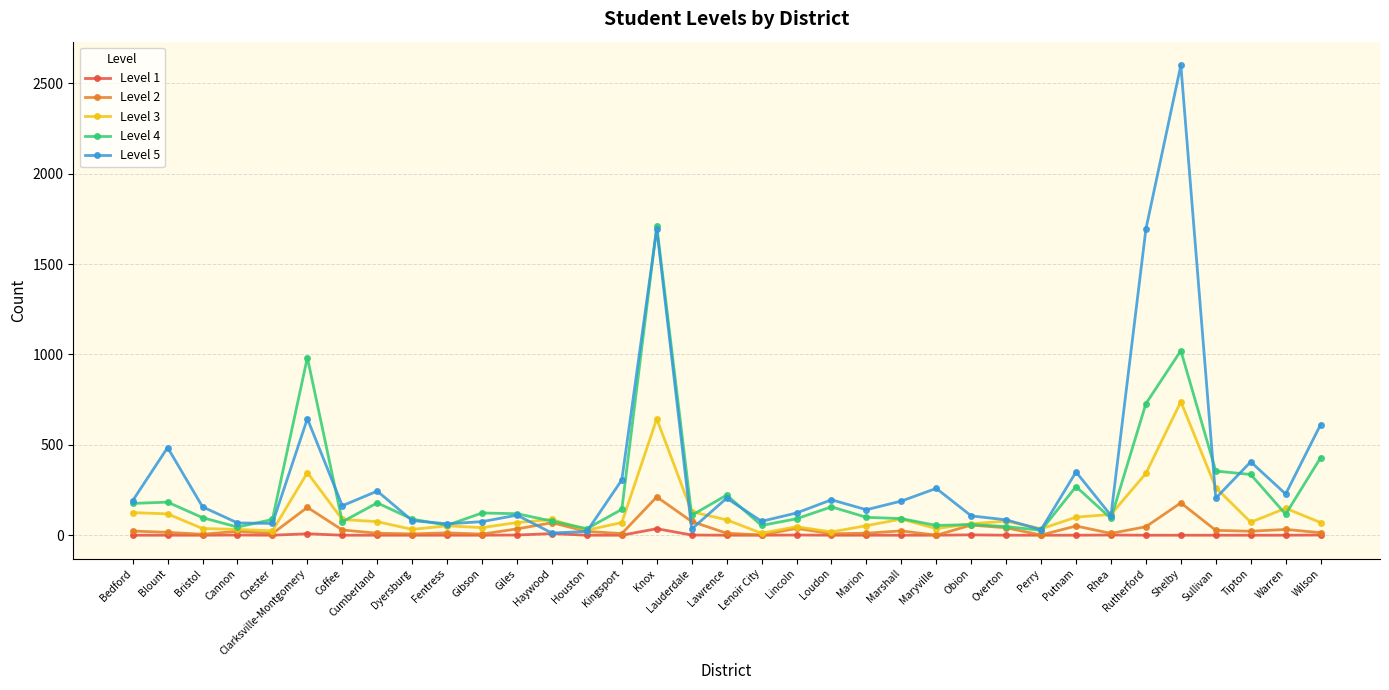

Which series has the largest total across all categories?

Level 5